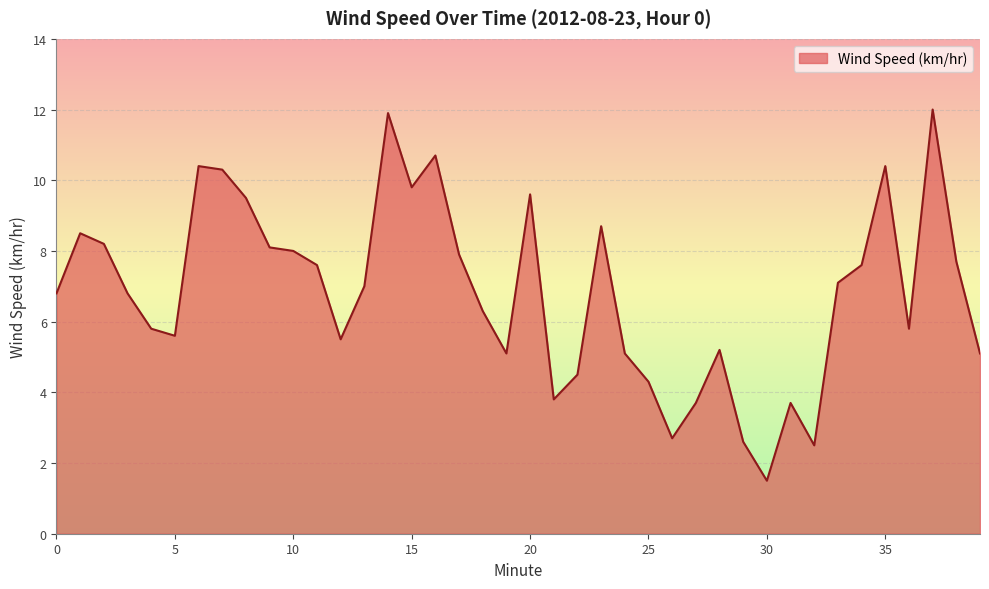

What is the difference between the maximum and minimum values?

10.5